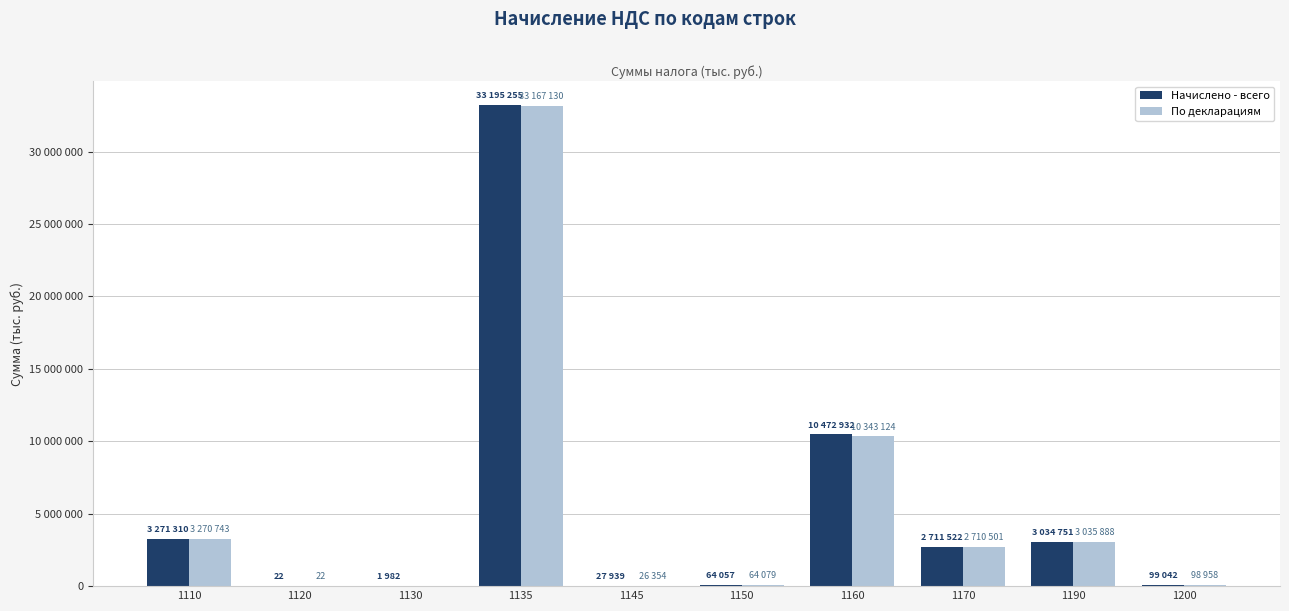

Are the bars horizontal?

No